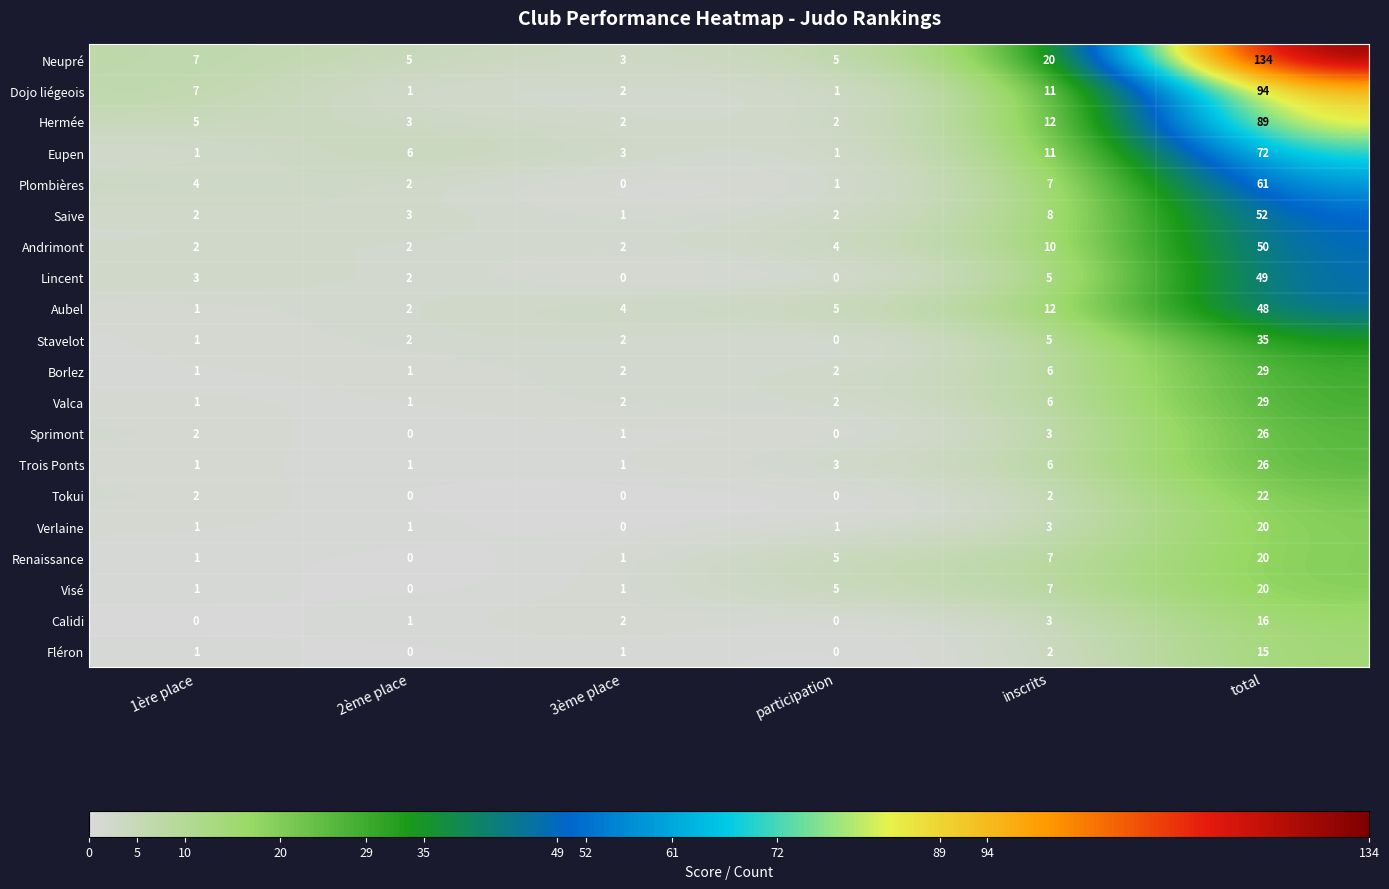

What is the difference between the highest and lowest values at 3ème place?

4